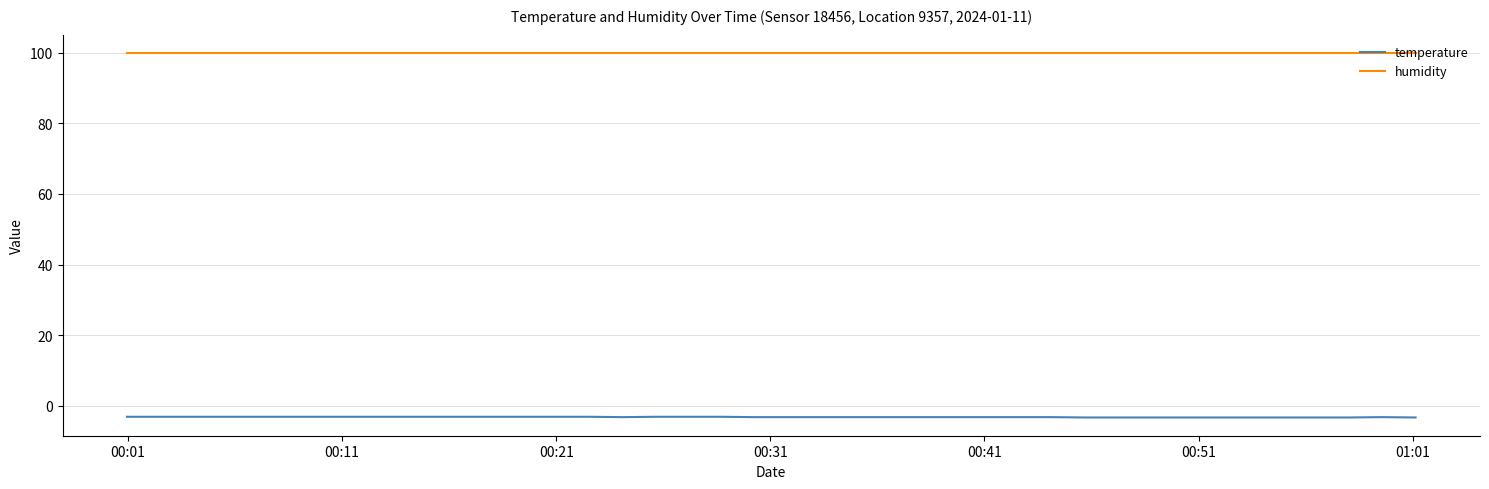

Which series has the widest spread of values?

temperature